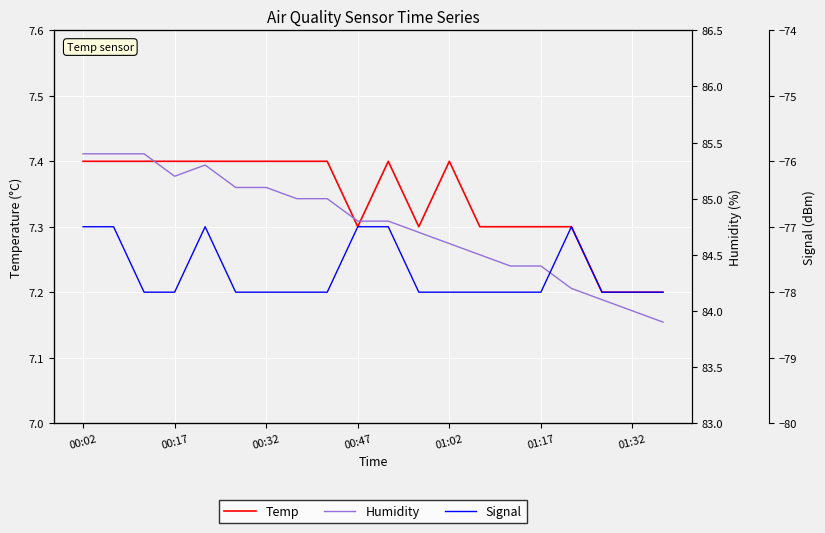

The Temp series shows 9.9 at 01:17. True or false?

False